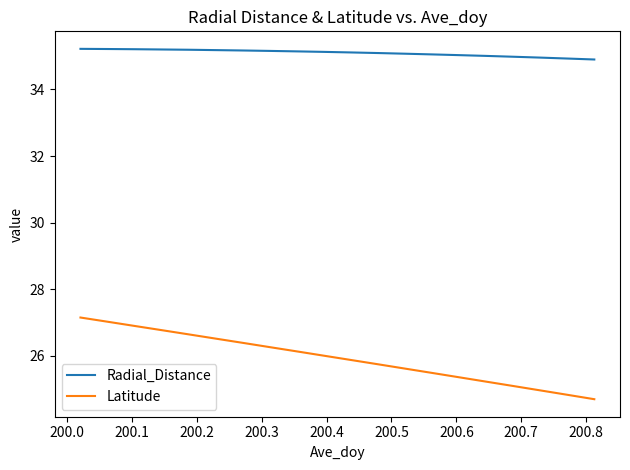

What are all the series names shown in the legend?

Radial_Distance, Latitude